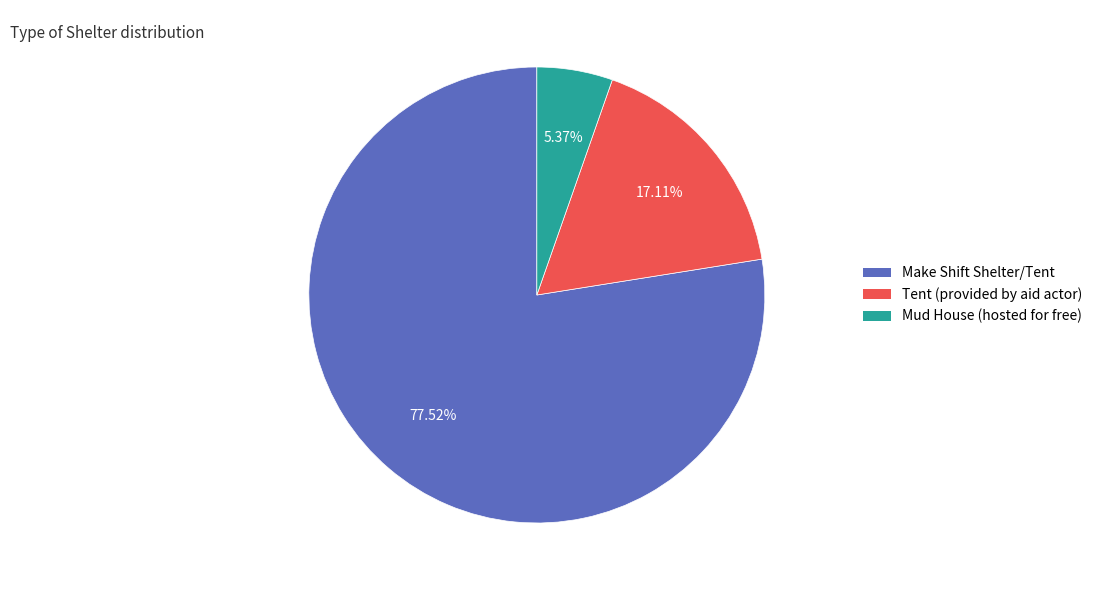

Does Mud House (hosted for free) account for over 50% of the chart?

No